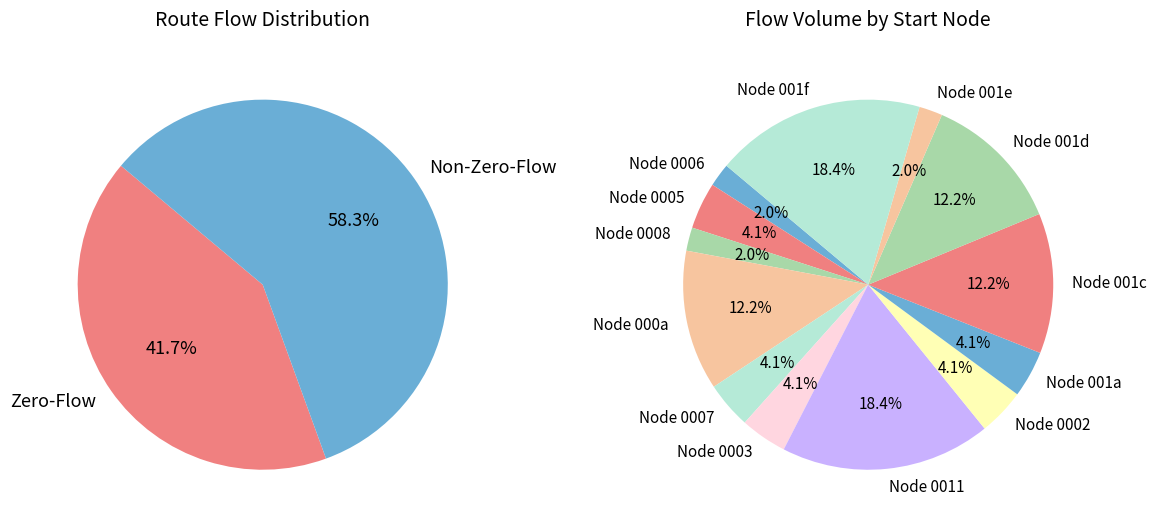

What portion of the pie excludes 13?

95.9%